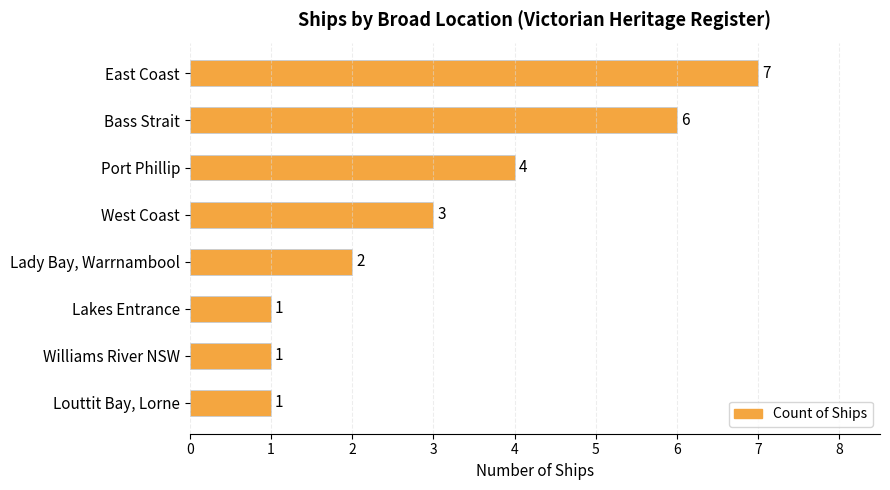

What is the average value?

3